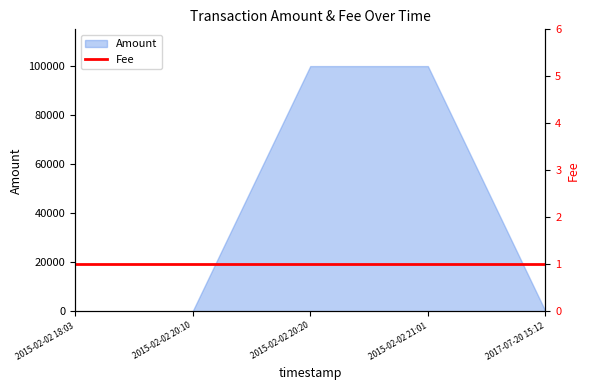

What is the label of the 5th point from the right?

2015-02-02 18:03